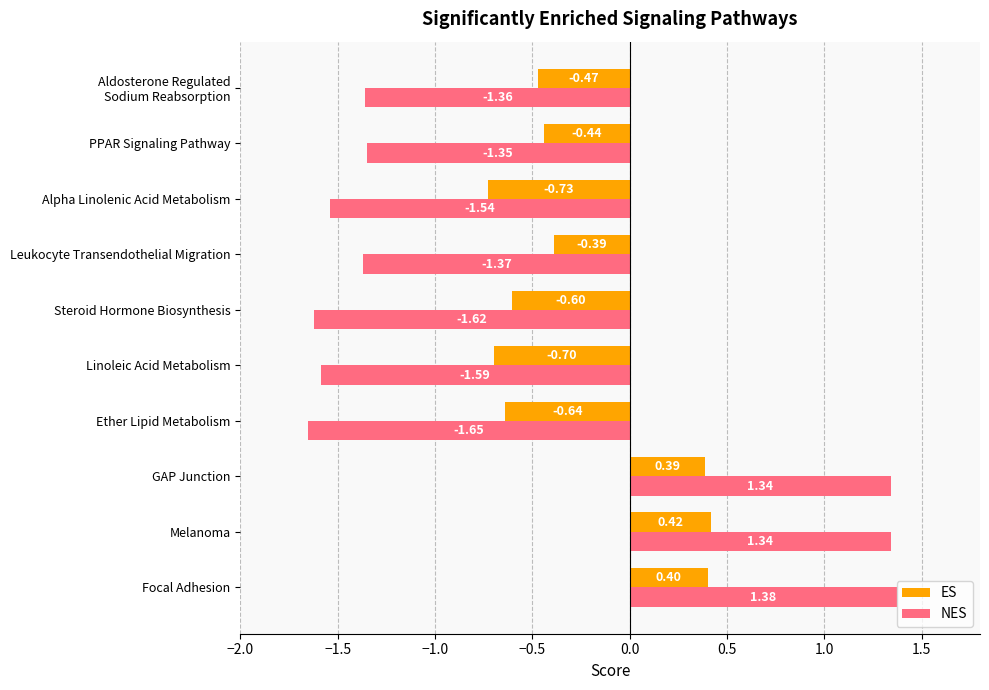

At which label does NES reach its peak?

Focal Adhesion